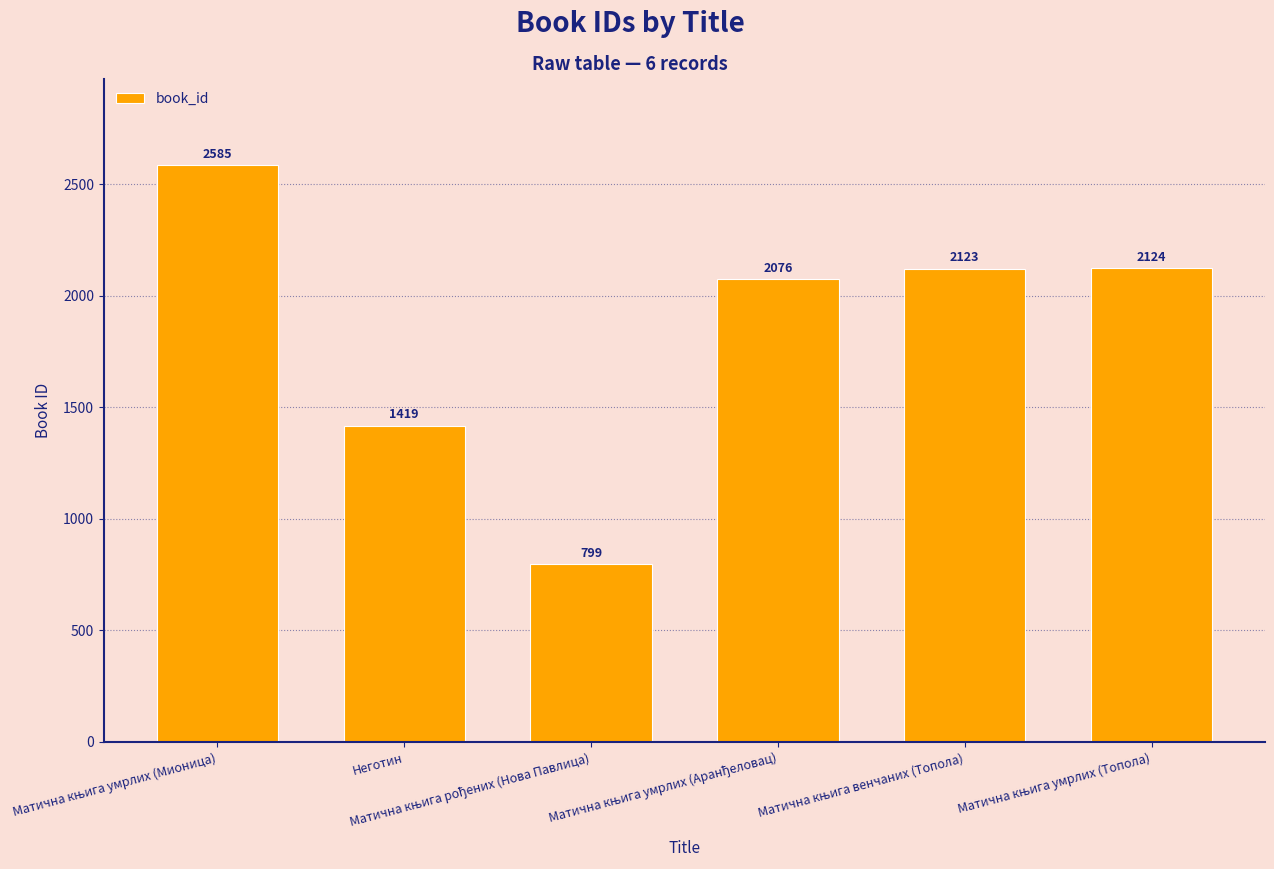

What is the greatest value displayed?

2585